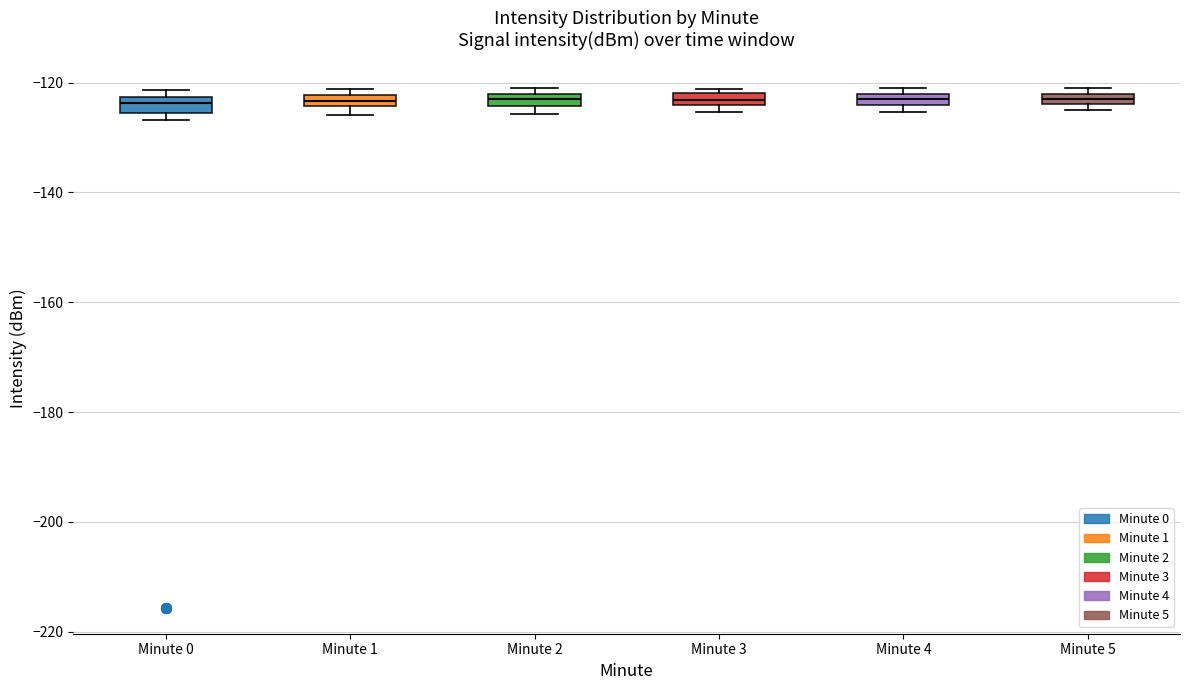

Where is the upper edge of the box for Minute 5 on the y-axis? The values are not printed on the chart, so give them approximately, as read against the axis.

-122